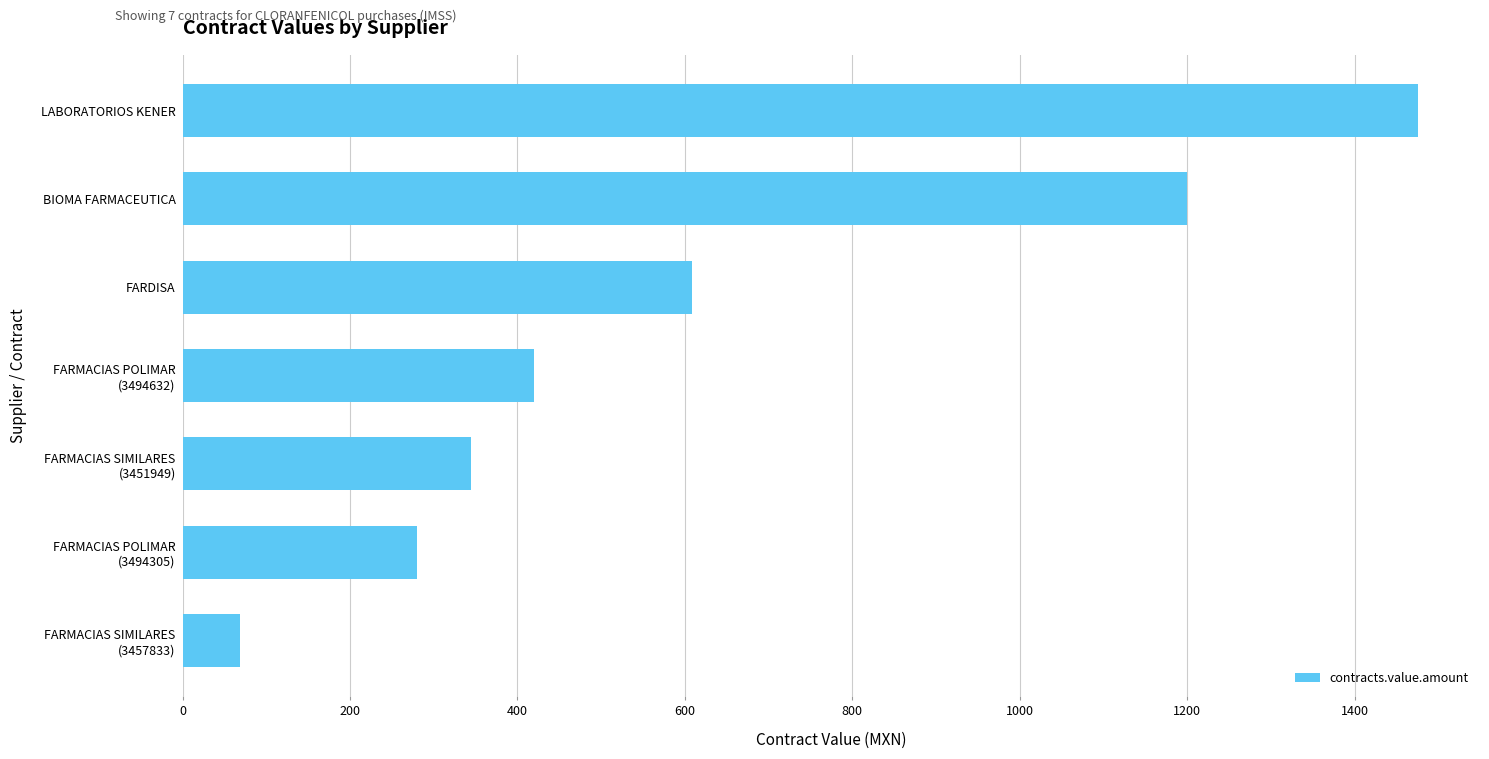

What is the ratio of the value at BIOMA FARMACEUTICA to the value at FARDISA?

2.0